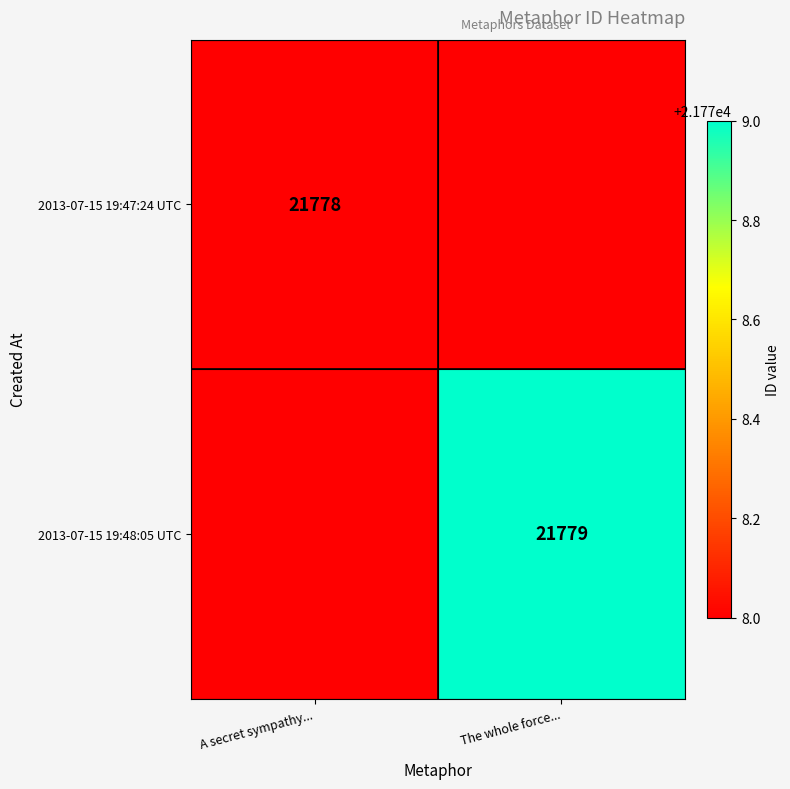

The value of 2013-07-15 19:47:24 UTC at A secret sympathy... is 11127. True or false?

False